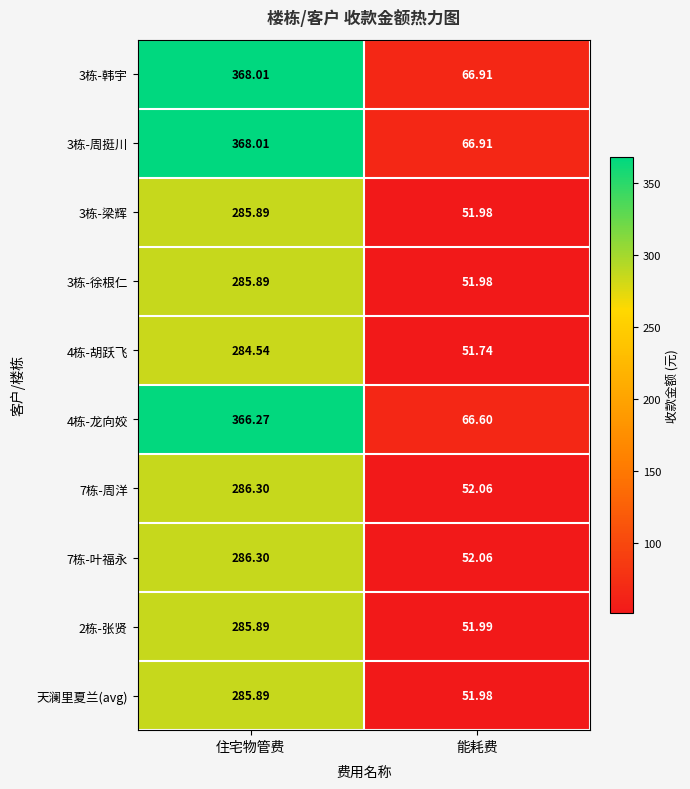

How many data points does each series have?

2